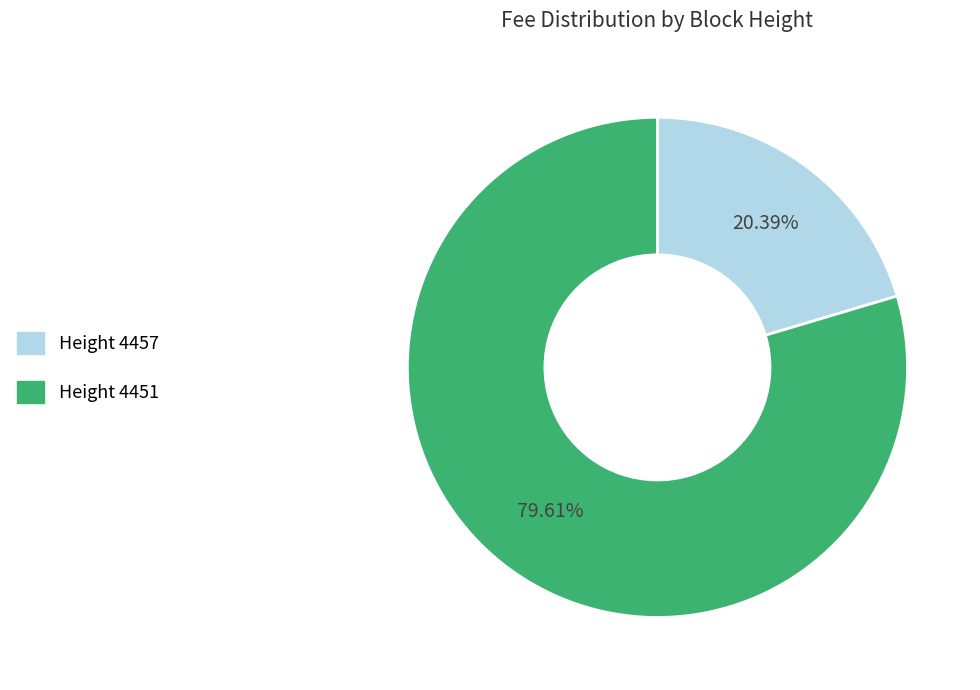

Does any single category account for the majority?

Yes